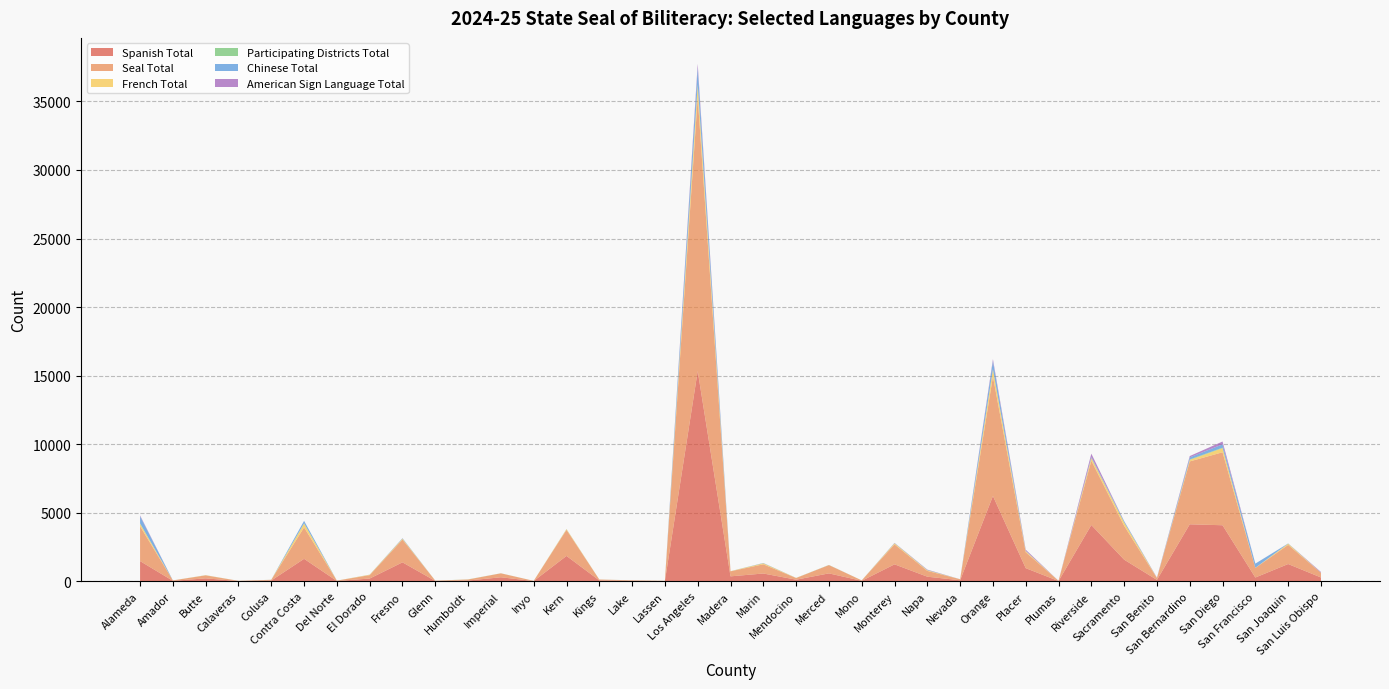

Reading right to left, what are all the values shown in this chart?

Spanish Total: San Luis Obispo=274	San Joaquin=1255	San Francisco=271	San Diego=4084	San Bernardino=4153	San Benito=97	Sacramento=1573	Riverside=4102	Plumas=15	Placer=954	Orange=6219	Nevada=71	Napa=331	Monterey=1232	Mono=31	Merced=572	Mendocino=113	Marin=564	Madera=356	Los Angeles=15337	Lassen=16	Lake=33	Kings=61	Kern=1846	Inyo=14	Imperial=288	Humboldt=52	Glenn=20	Fresno=1378	El Dorado=196	Del Norte=19	Contra Costa=1634	Colusa=52	Calaveras=14	Butte=209	Amador=30	Alameda=1469
Seal Total: San Luis Obispo=340	San Joaquin=1398	San Francisco=697	San Diego=5324	San Bernardino=4587	San Benito=131	Sacramento=2469	Riverside=4692	Plumas=15	Placer=1162	Orange=8718	Nevada=74	Napa=422	Monterey=1456	Mono=31	Merced=603	Mendocino=121	Marin=671	Madera=366	Los Angeles=19958	Lassen=16	Lake=33	Kings=63	Kern=1900	Inyo=14	Imperial=288	Humboldt=74	Glenn=20	Fresno=1660	El Dorado=249	Del Norte=25	Contra Costa=2293	Colusa=52	Calaveras=14	Butte=219	Amador=30	Alameda=2539
French Total: San Luis Obispo=1	San Joaquin=77	San Francisco=9	San Diego=300	San Bernardino=113	San Benito=10	Sacramento=235	Riverside=186	Plumas=0	Placer=79	Orange=513	Nevada=0	Napa=46	Monterey=73	Mono=0	Merced=3	Mendocino=6	Marin=72	Madera=8	Los Angeles=868	Lassen=0	Lake=0	Kings=0	Kern=47	Inyo=0	Imperial=0	Humboldt=4	Glenn=0	Fresno=54	El Dorado=29	Del Norte=0	Contra Costa=283	Colusa=0	Calaveras=0	Butte=9	Amador=0	Alameda=187
Participating Districts Total: San Luis Obispo=6	San Joaquin=14	San Francisco=4	San Diego=36	San Bernardino=31	San Benito=1	Sacramento=18	Riverside=23	Plumas=1	Placer=7	Orange=24	Nevada=1	Napa=3	Monterey=8	Mono=1	Merced=8	Mendocino=4	Marin=4	Madera=4	Los Angeles=99	Lassen=1	Lake=2	Kings=3	Kern=10	Inyo=1	Imperial=5	Humboldt=6	Glenn=1	Fresno=15	El Dorado=3	Del Norte=1	Contra Costa=14	Colusa=3	Calaveras=1	Butte=6	Amador=1	Alameda=25
Chinese Total: San Luis Obispo=0	San Joaquin=6	San Francisco=304	San Diego=241	San Bernardino=152	San Benito=0	Sacramento=82	Riverside=60	Plumas=0	Placer=16	Orange=590	Nevada=0	Napa=20	Monterey=12	Mono=0	Merced=1	Mendocino=0	Marin=18	Madera=0	Los Angeles=1195	Lassen=0	Lake=0	Kings=0	Kern=0	Inyo=0	Imperial=0	Humboldt=0	Glenn=0	Fresno=19	El Dorado=2	Del Norte=0	Contra Costa=179	Colusa=0	Calaveras=0	Butte=0	Amador=0	Alameda=525
American Sign Language Total: San Luis Obispo=53	San Joaquin=6	San Francisco=0	San Diego=208	San Bernardino=95	San Benito=24	Sacramento=13	Riverside=244	Plumas=0	Placer=82	Orange=140	Nevada=1	Napa=25	Monterey=16	Mono=0	Merced=1	Mendocino=0	Marin=2	Madera=0	Los Angeles=293	Lassen=0	Lake=0	Kings=0	Kern=3	Inyo=0	Imperial=0	Humboldt=0	Glenn=0	Fresno=12	El Dorado=1	Del Norte=0	Contra Costa=2	Colusa=0	Calaveras=0	Butte=0	Amador=0	Alameda=59